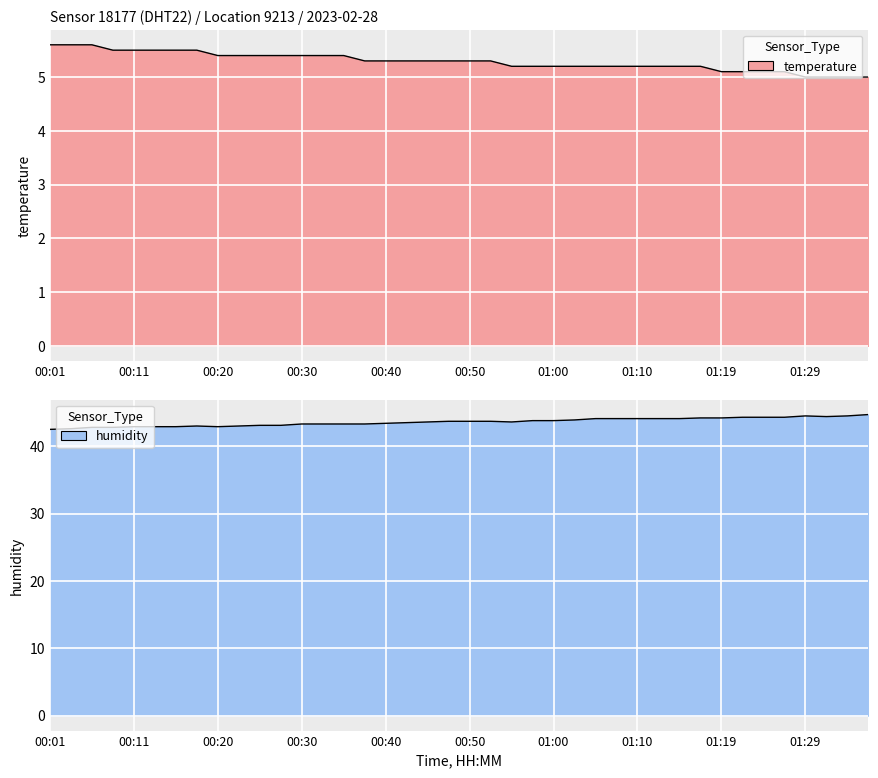

True or false: humidity and temperature cross at least once.

False